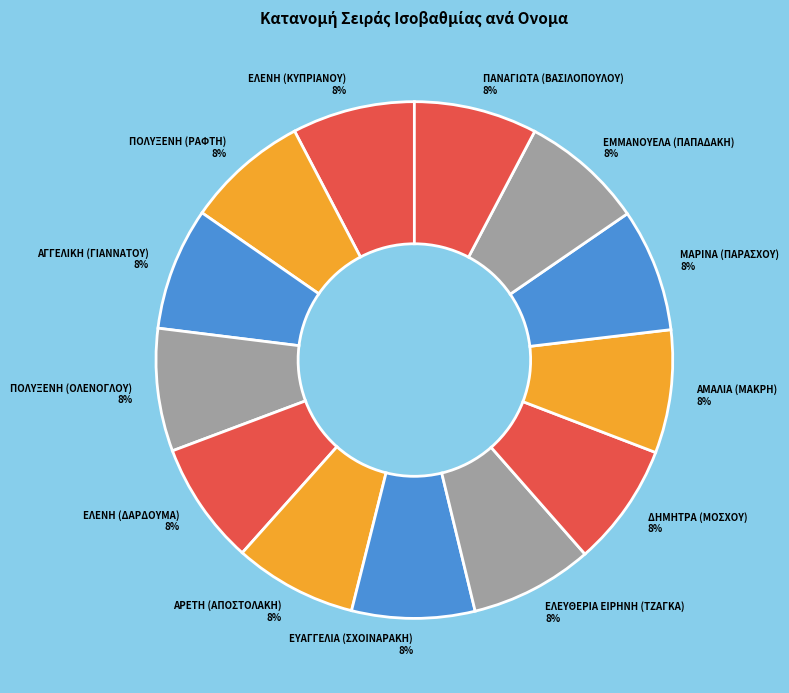

What percentage is the ΔΗΜΗΤΡΑ (ΜΟΣΧΟΥ) slice, to the nearest percent?

8%